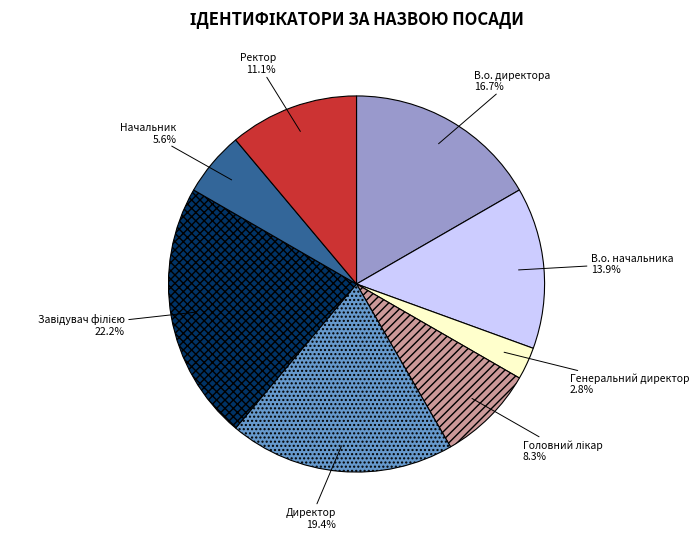

Which slice is the smallest?

Генеральний директор